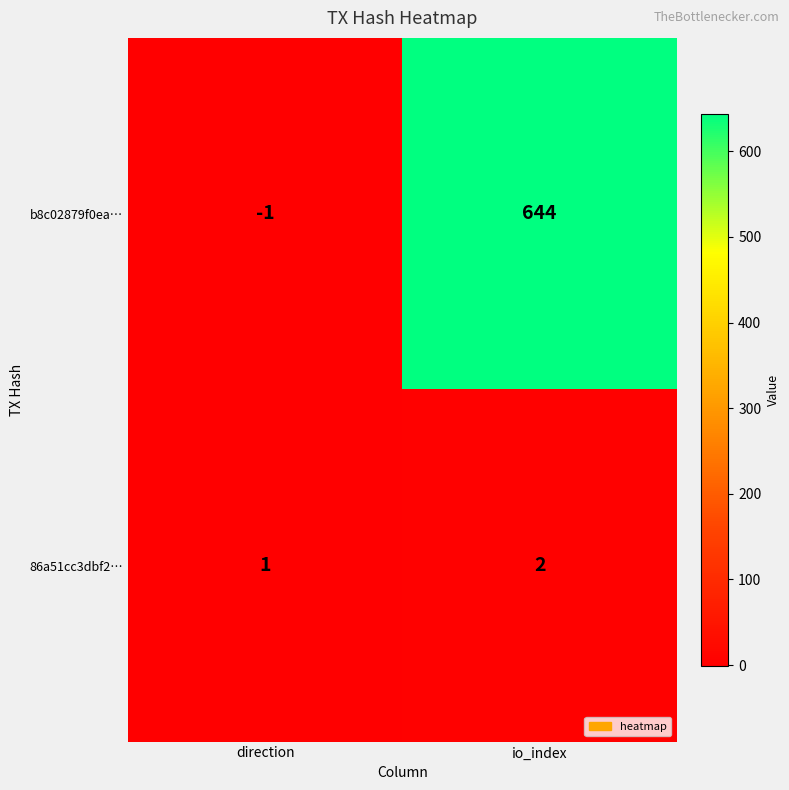

Rank the series at direction from highest to lowest value.

86a51cc3dbf2…, b8c02879f0ea…